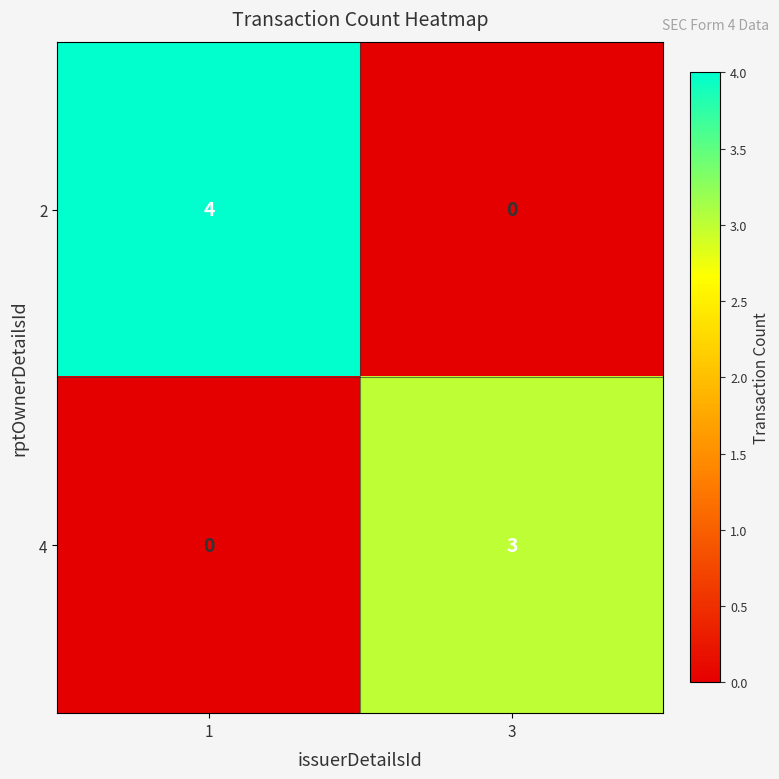

What is the sum of the 2 values at 1 and 3?

4